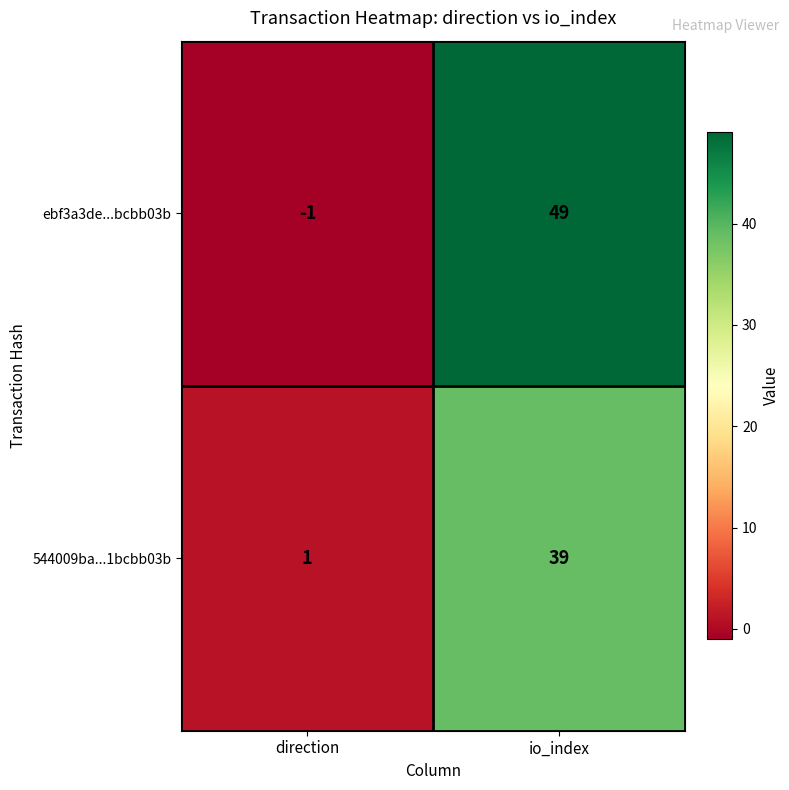

What is the minimum value shown in the chart?

-1